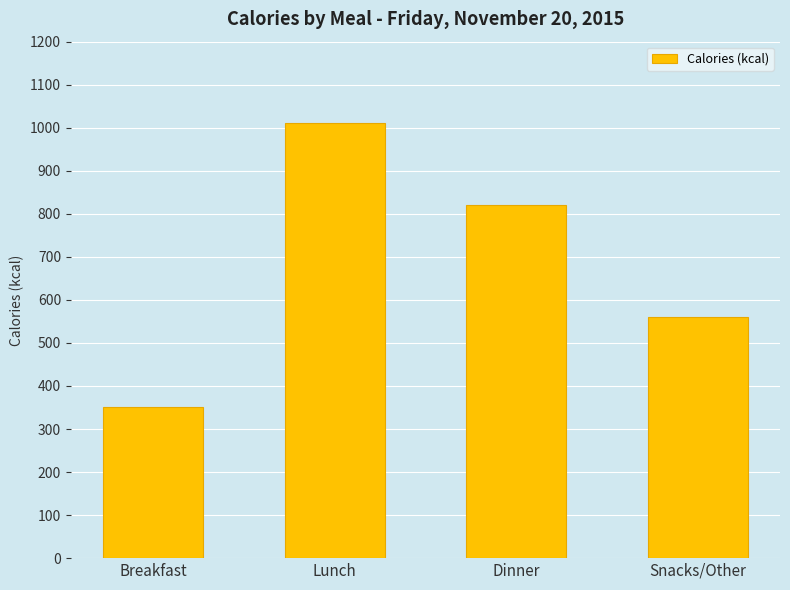

Reading right to left, what are all the values shown in this chart?

560	821	1010	351